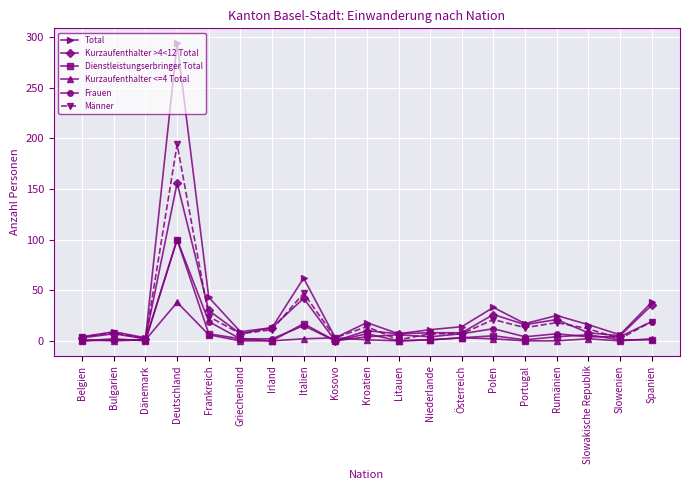

Which series has the widest spread of values?

Total